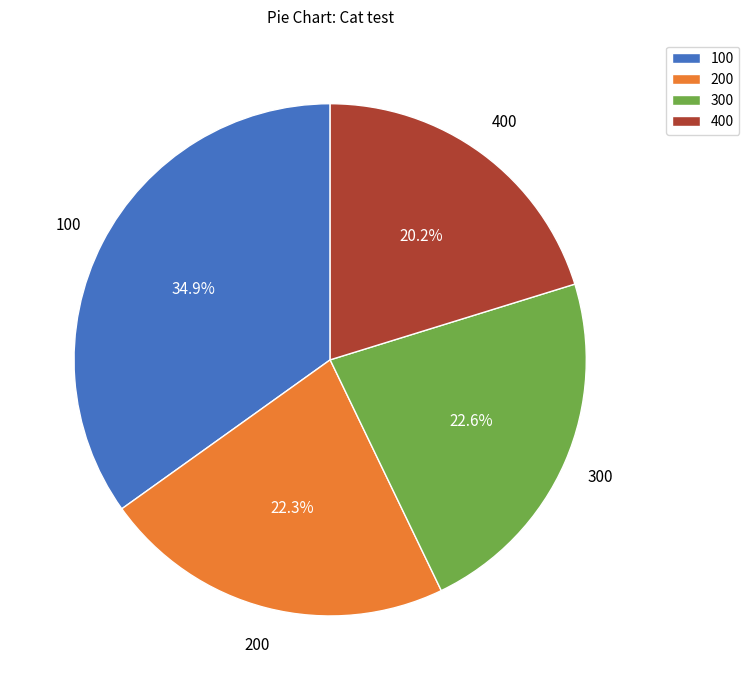

Is there a majority slice in this chart?

No